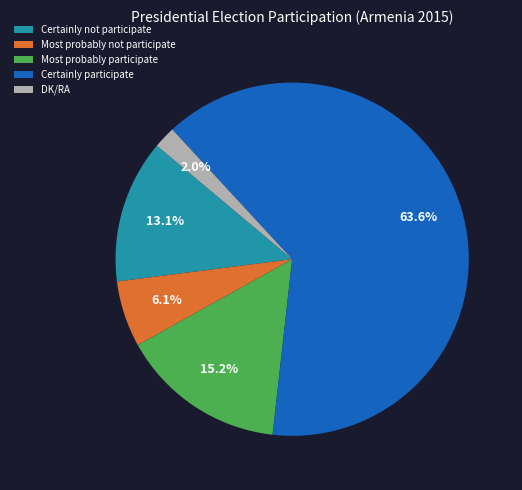

Which slice represents more than half of the pie?

Certainly participate